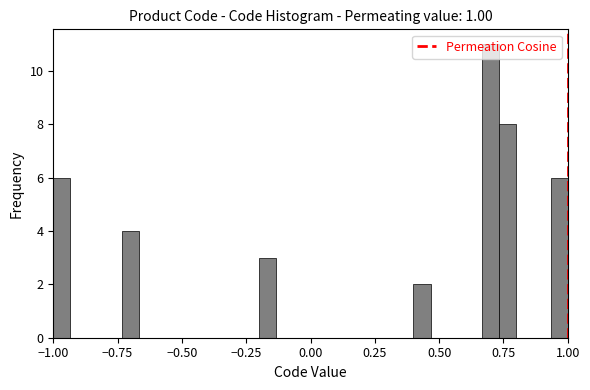

Around what value on the x-axis is the tallest bar? Give the approximate position of its centre, as read against the axis.

0.70